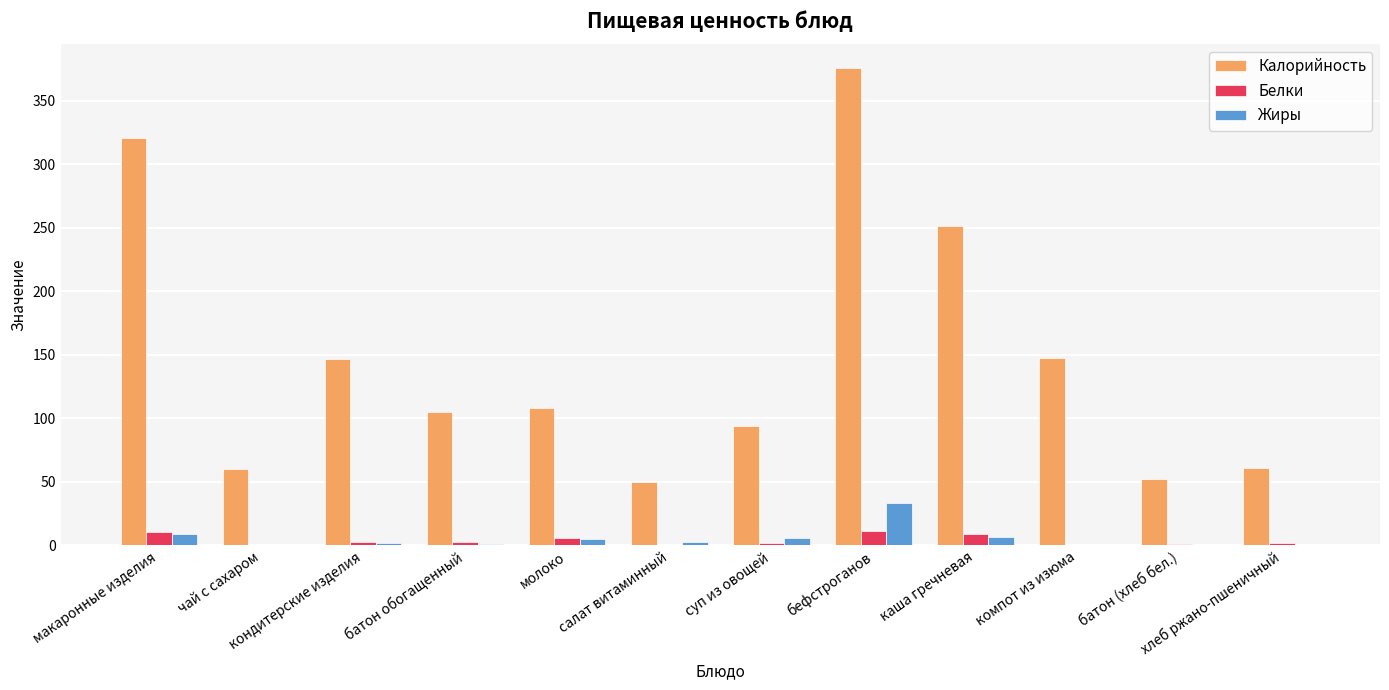

What is the approximate value of Белки at каша гречневая?

8.8